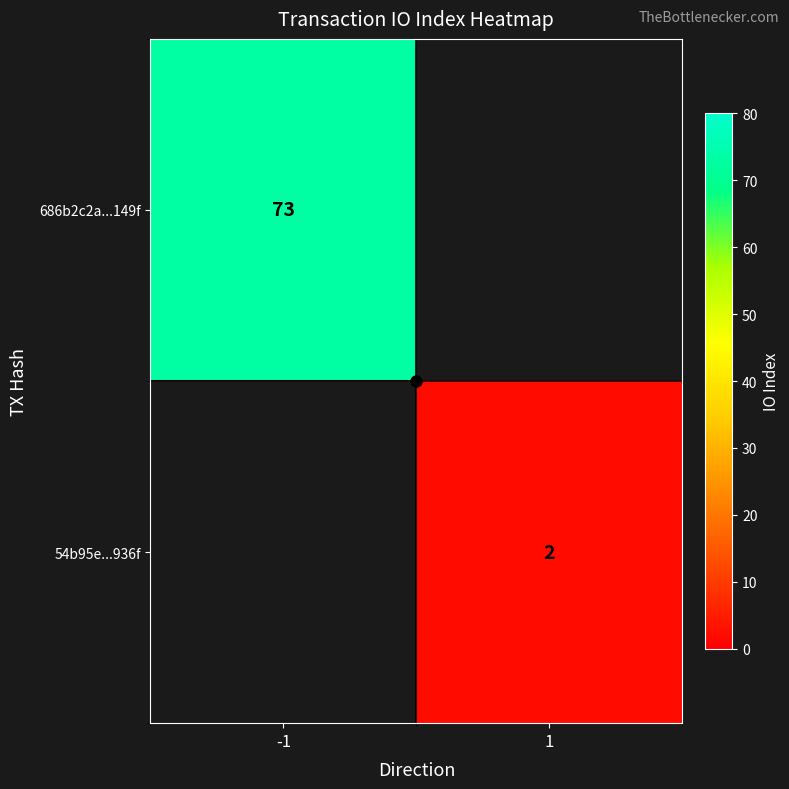

Is it true that 54b95e...936f equals 2.0 at 1?

True